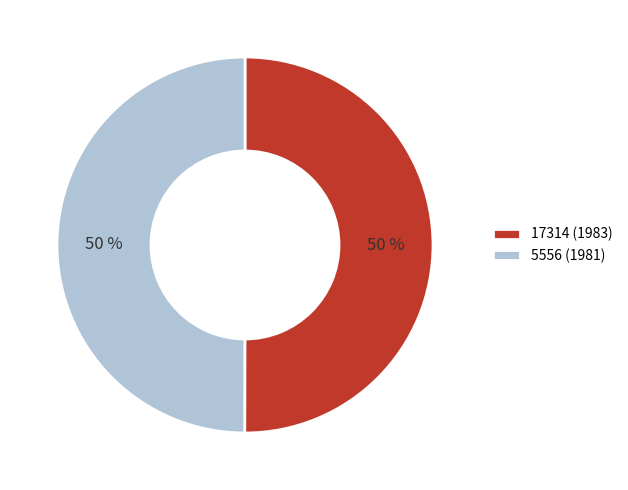

How many slices are in this pie chart?

2